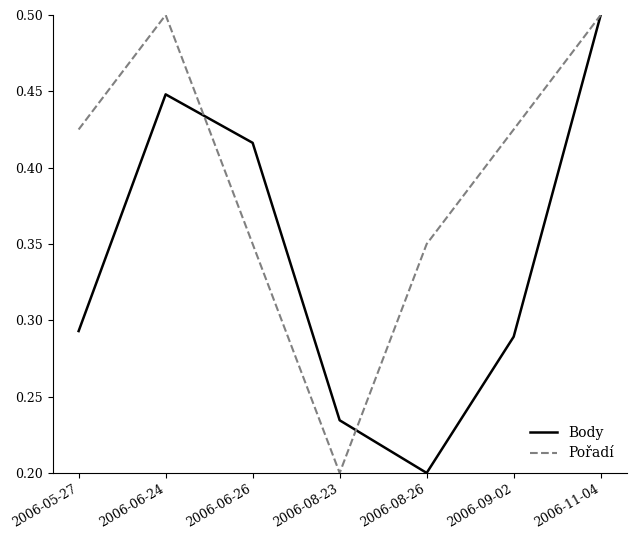

What is the difference between the highest and lowest values at 2006-06-24?

0.1